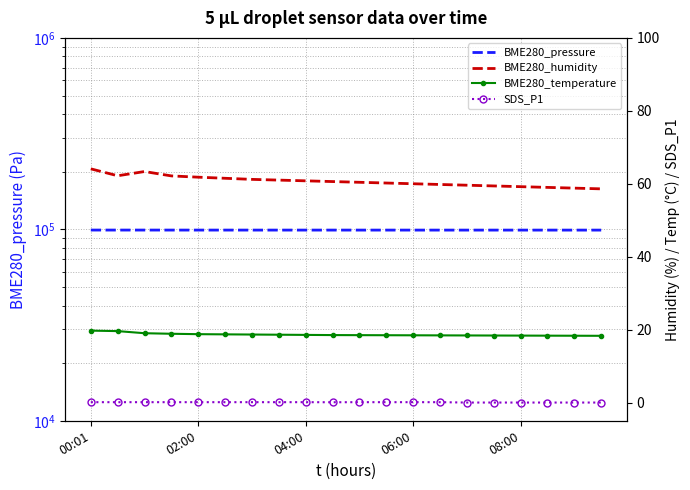

What is the label of the 12th point from the left?

11